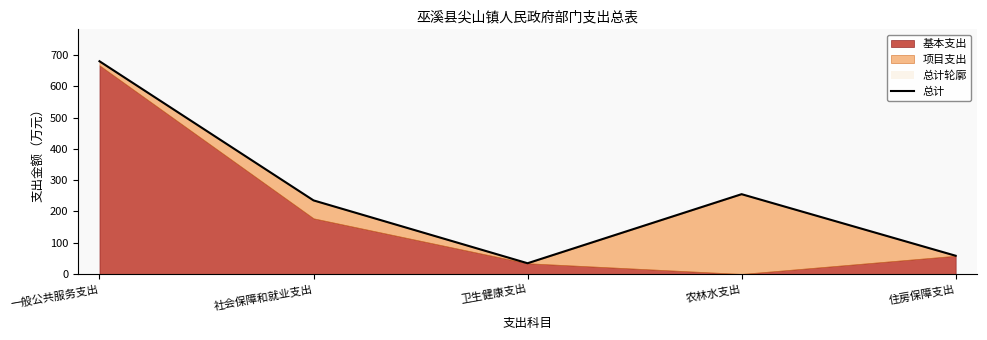

What is the sum of all values?

1263.7